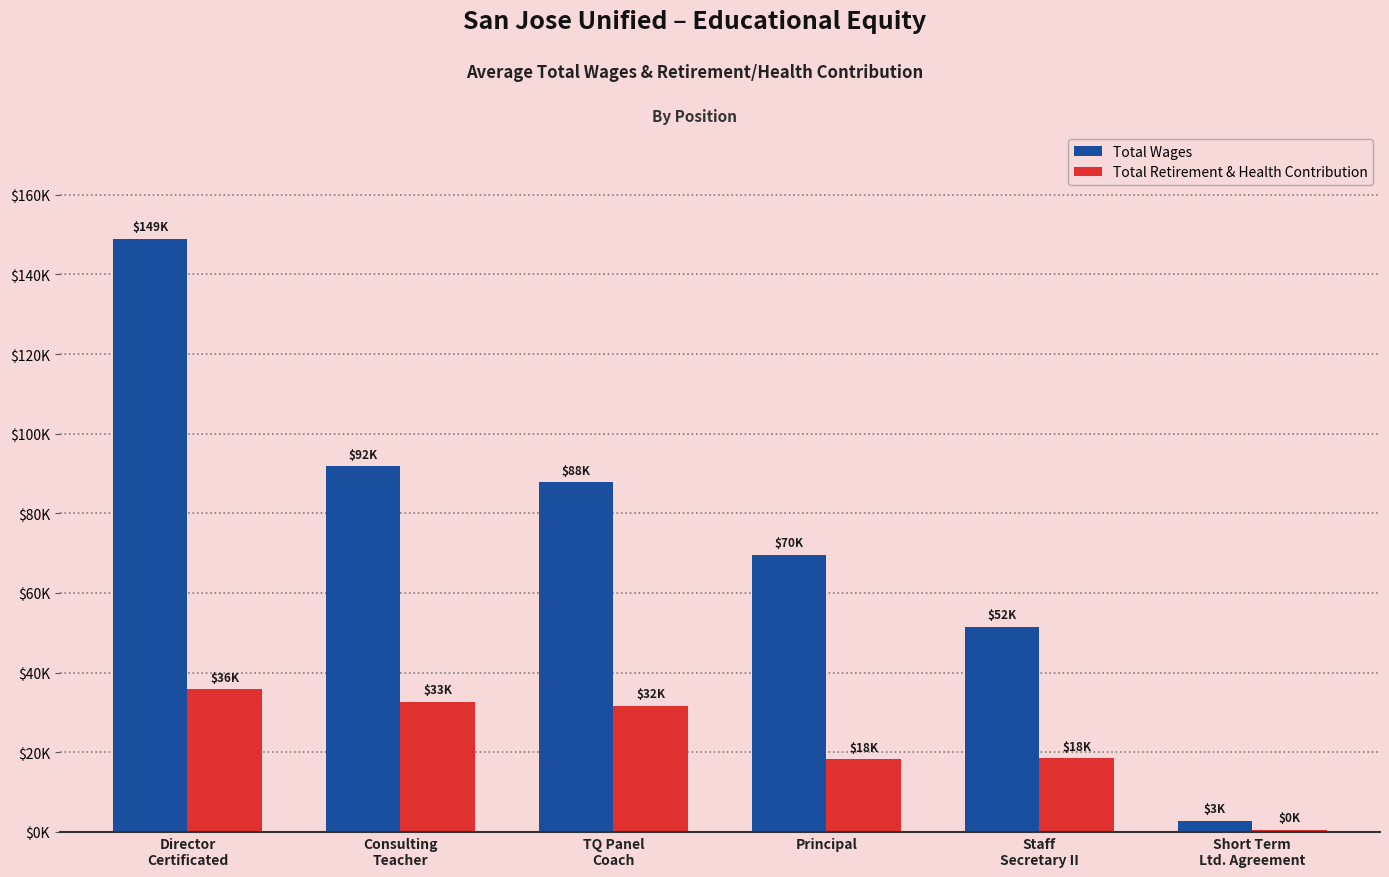

Are the bars grouped side by side (vs. stacked)?

Yes